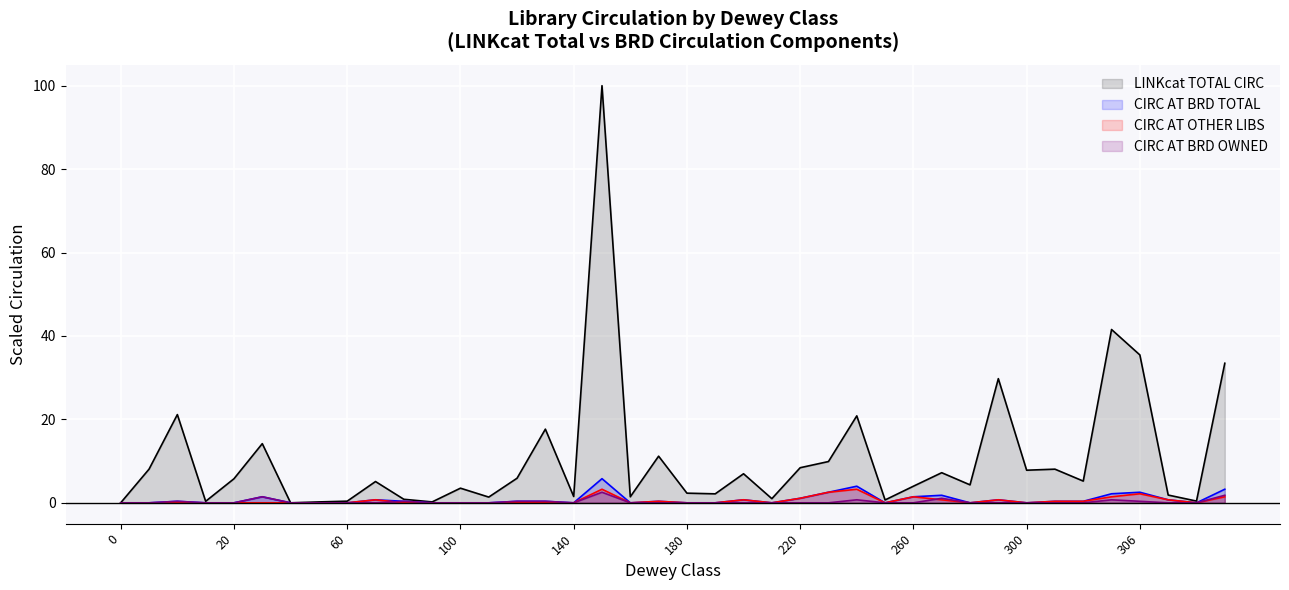

Where is CIRC AT BRD OWNED nearest to the value 1?

270